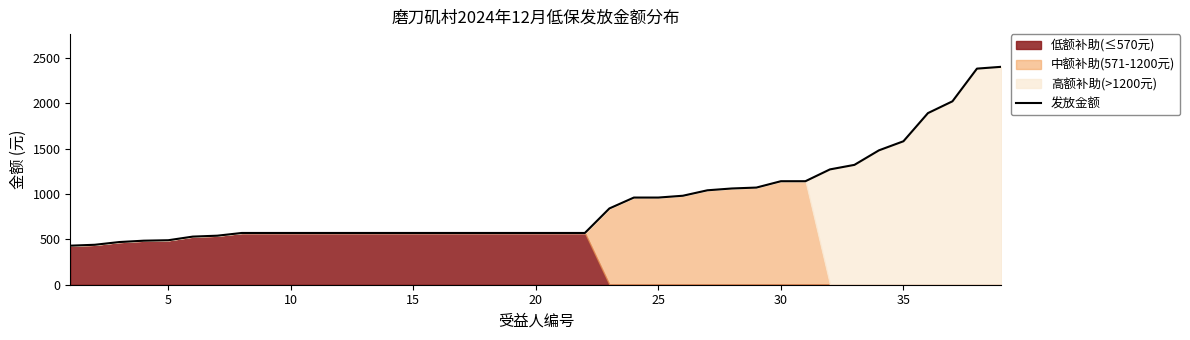

What is the lowest value of the 发放金额 series?

430